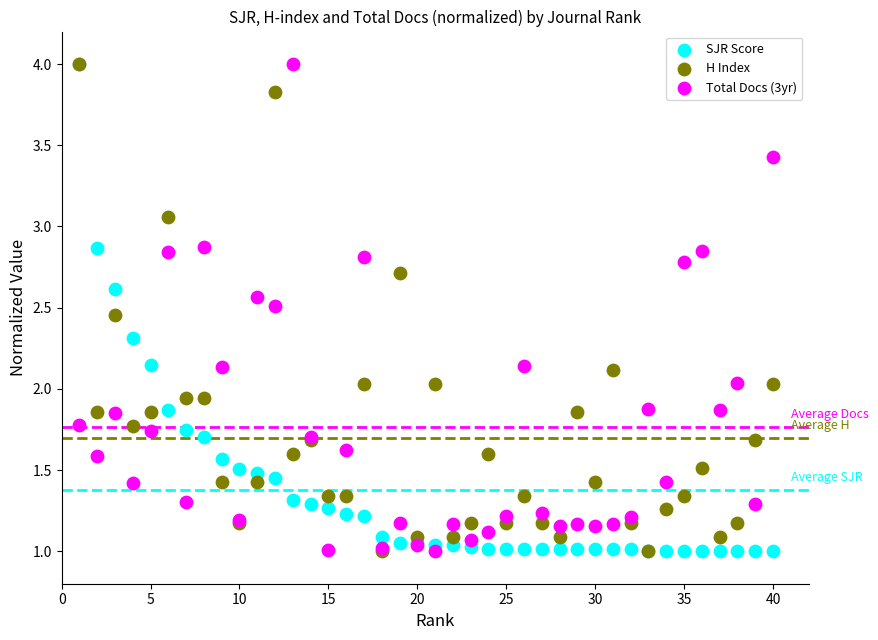

What are all the series names shown in the legend?

SJR Score, H Index, Total Docs (3yr)